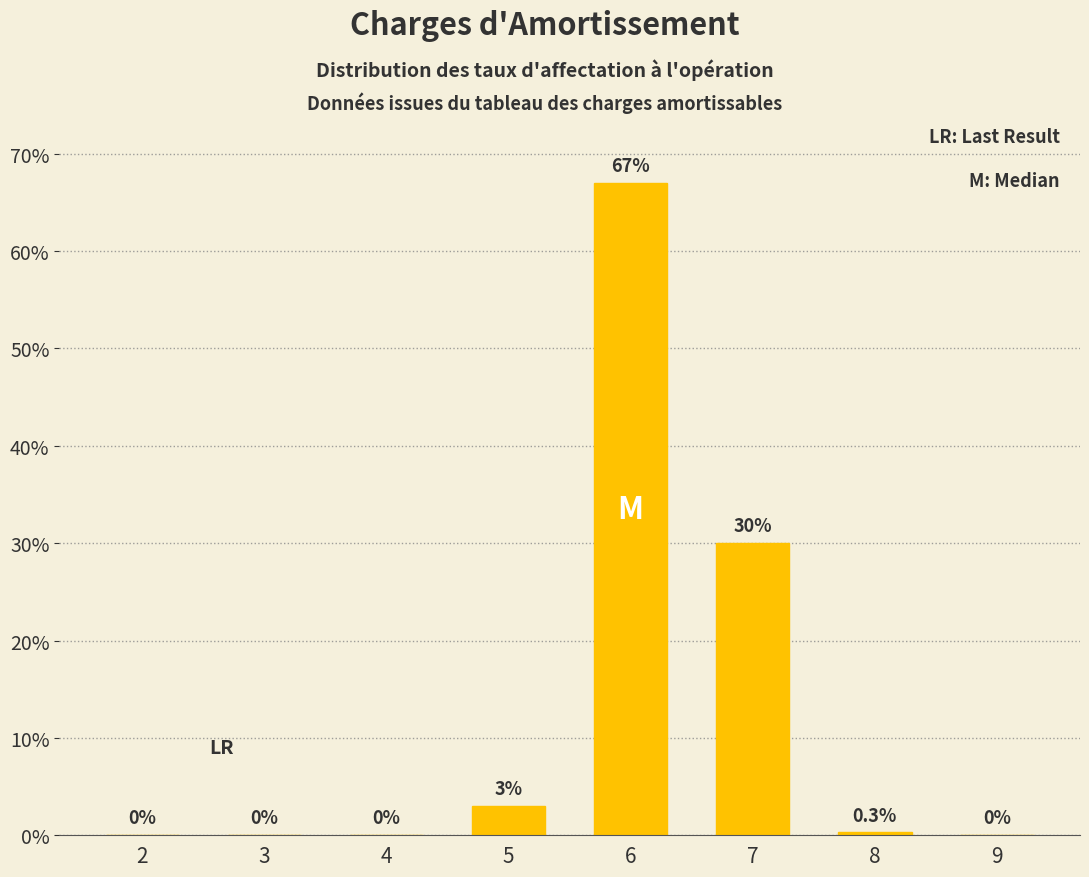

Reading left to right, transcribe all the data shown in this chart.

2=0.0	3=0.0	4=0.0	5=3.0	6=67.0	7=30.0	8=0.3	9=0.0